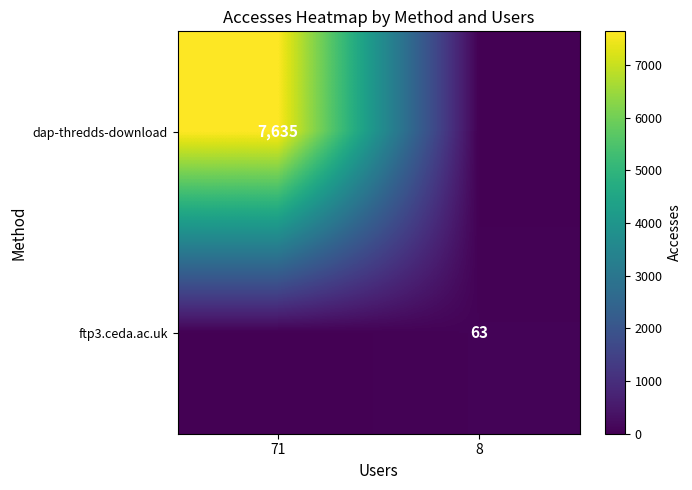

True or false: ftp3.ceda.ac.uk has a value of 63 at 8.

True